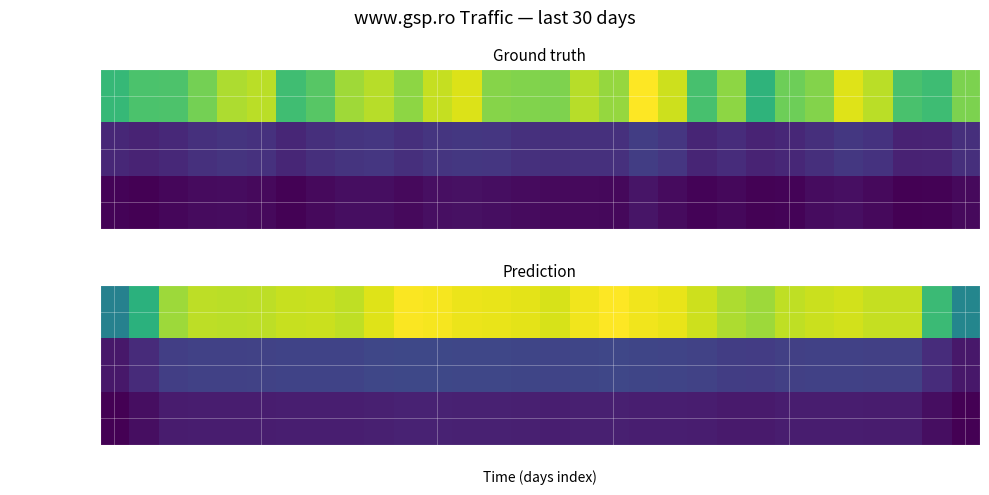

Which series has the largest total across all categories?

Afisari